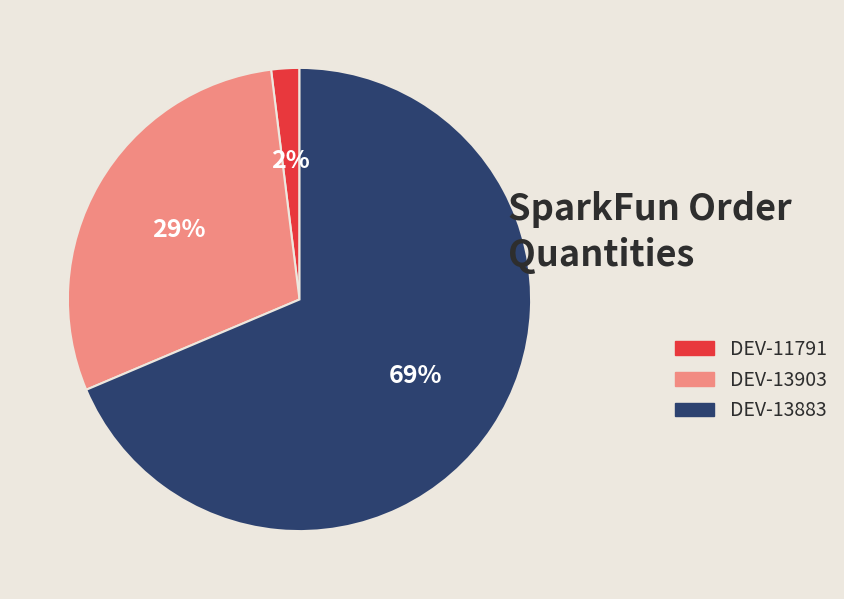

Is the sum of DEV-13903 and DEV-11791 greater than half?

No